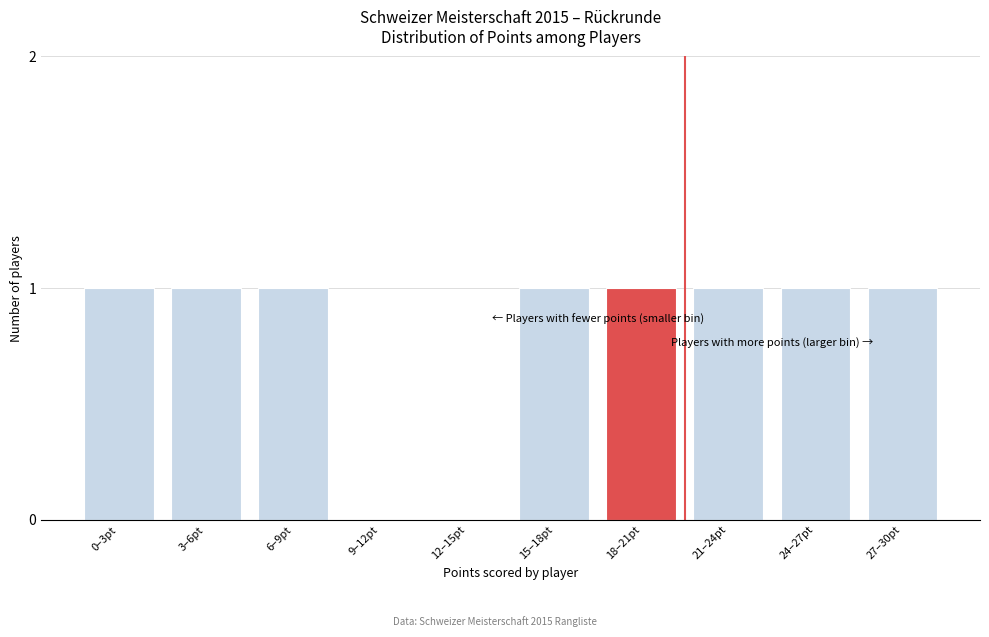

Reading left to right, extract all data points from this chart.

0–3pt=1	3–6pt=1	6–9pt=1	9–12pt=0	12–15pt=0	15–18pt=1	18–21pt=1	21–24pt=1	24–27pt=1	27–30pt=1